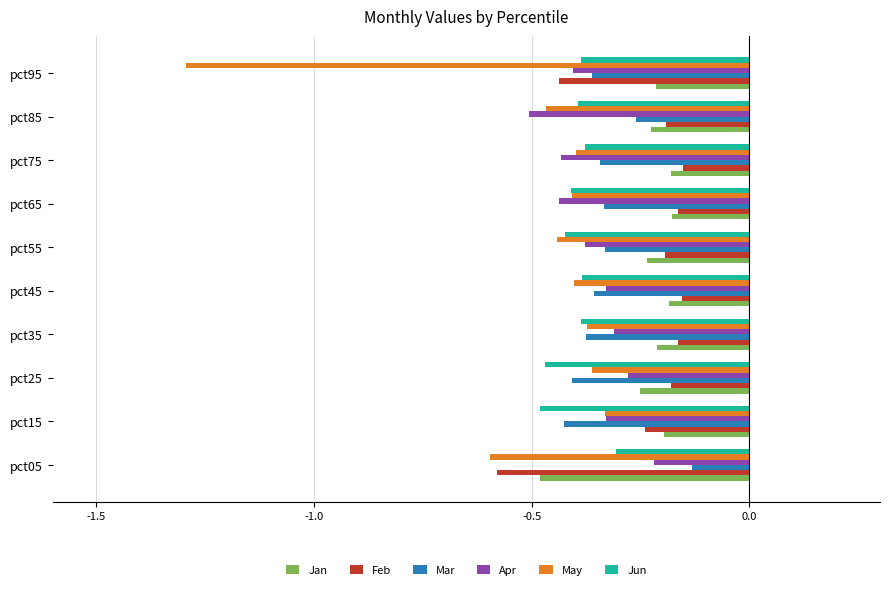

Which label corresponds to the smallest value in the chart?

pct95